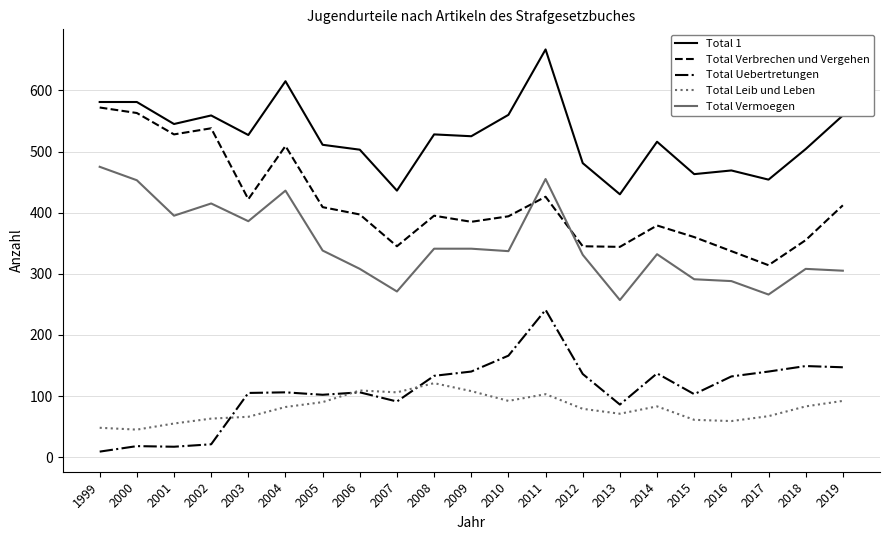

What is the sum of all Total Uebertretungen values?

2285